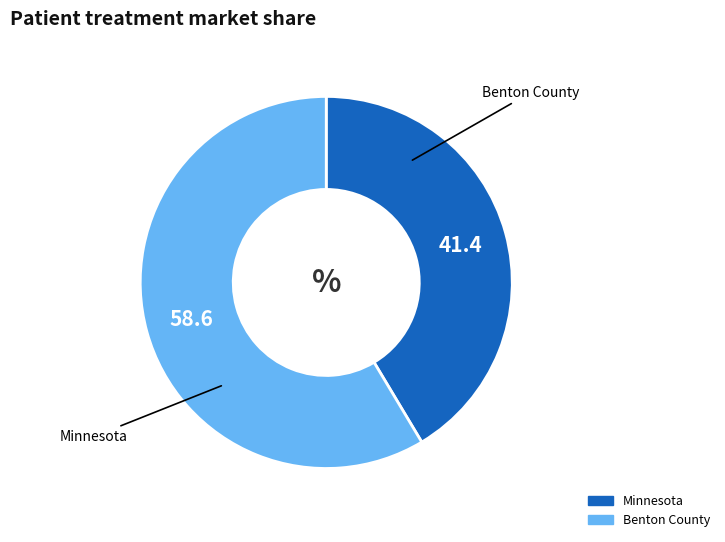

Does Benton County account for over 50% of the chart?

Yes